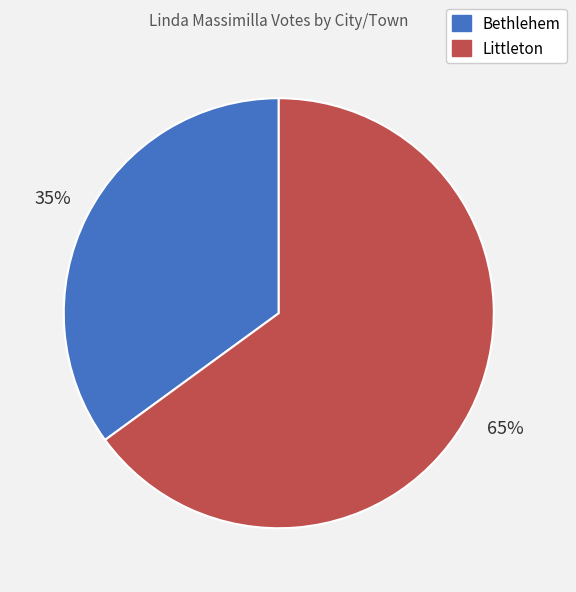

Which category has the smallest portion of the pie?

Bethlehem